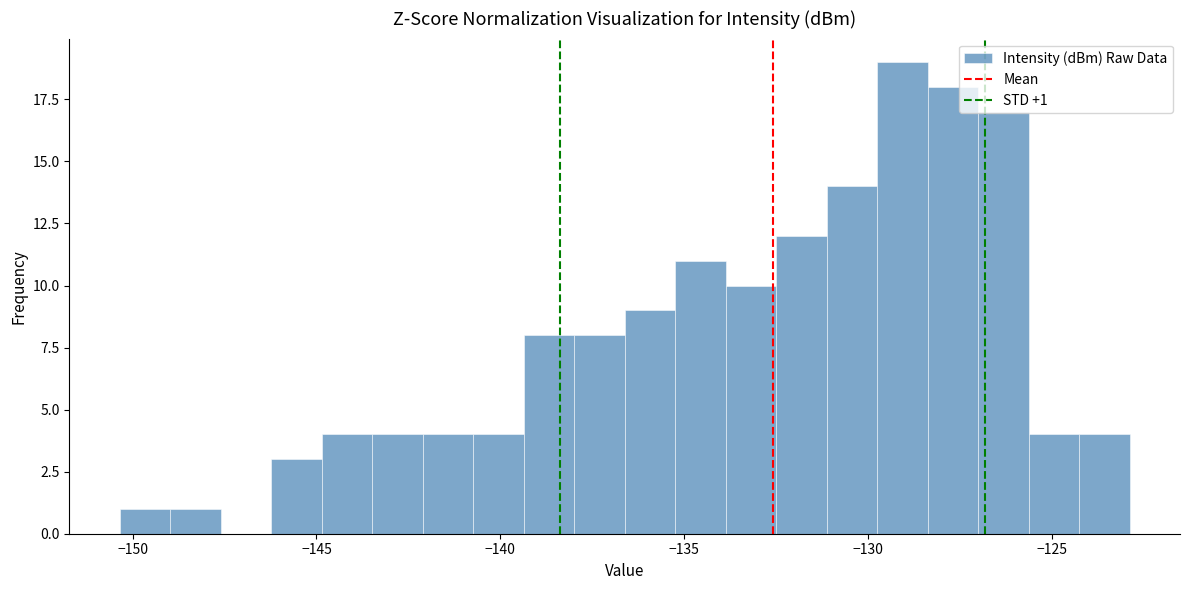

Around what value on the x-axis is the tallest bar? Give the approximate position of its centre, as read against the axis.

-129.0